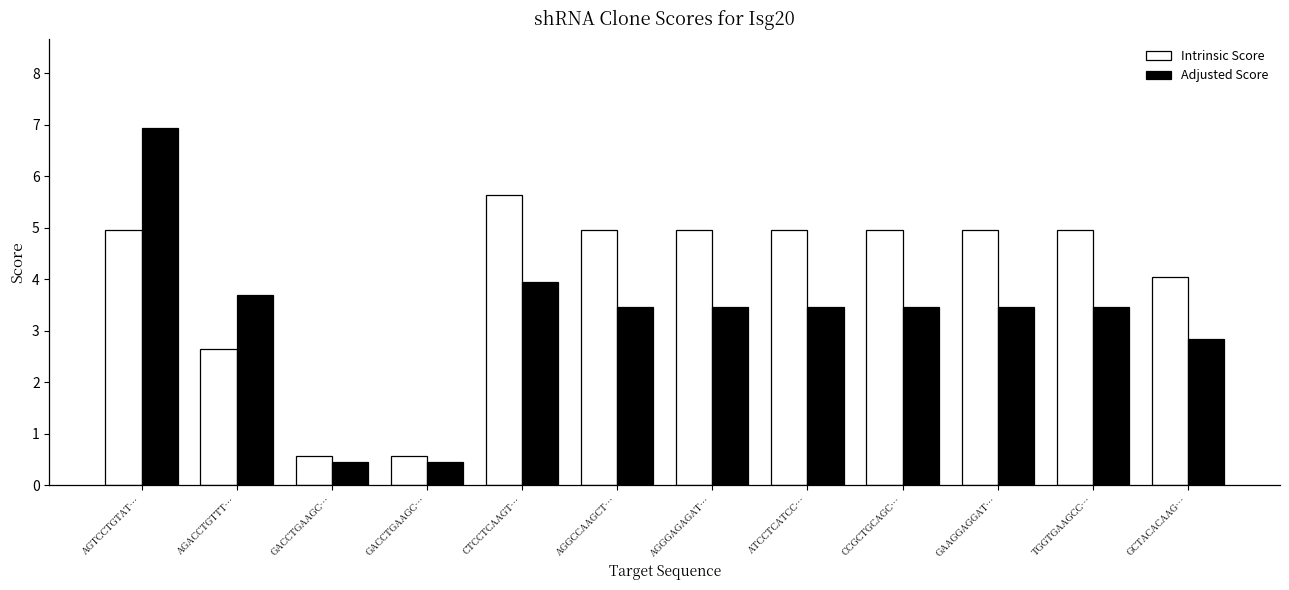

Reading right to left, list all the values displayed in this chart.

Intrinsic Score: 4.0	5.0	5.0	5.0	5.0	5.0	5.0	5.6	0.6	0.6	2.6	5.0
Adjusted Score: 2.8	3.5	3.5	3.5	3.5	3.5	3.5	3.9	0.5	0.5	3.7	6.9